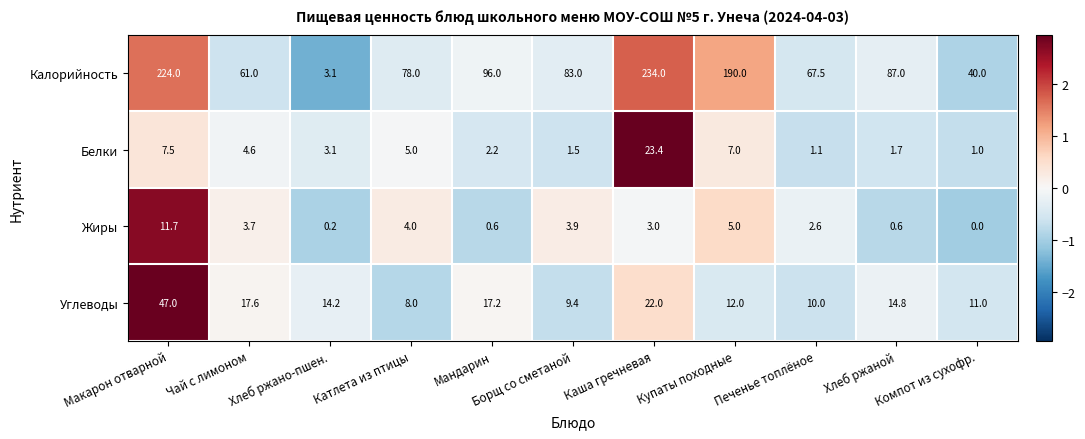

Which label corresponds to the largest value in the chart?

Каша гречневая